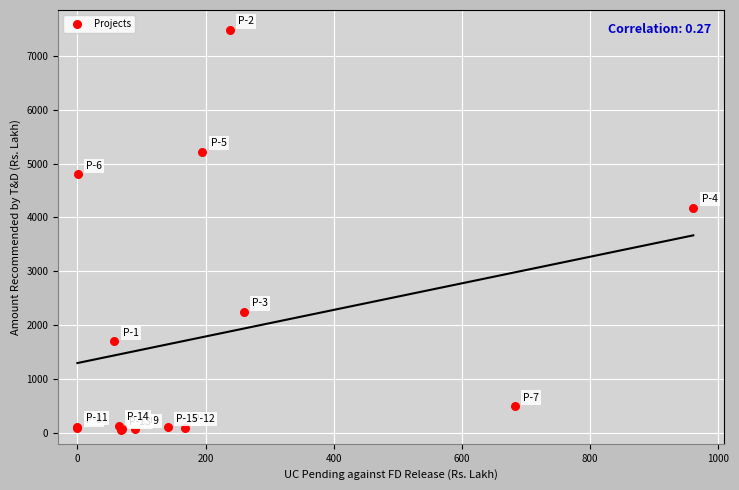

What Y value in the scatter plot is closest to 3763?

4180.1